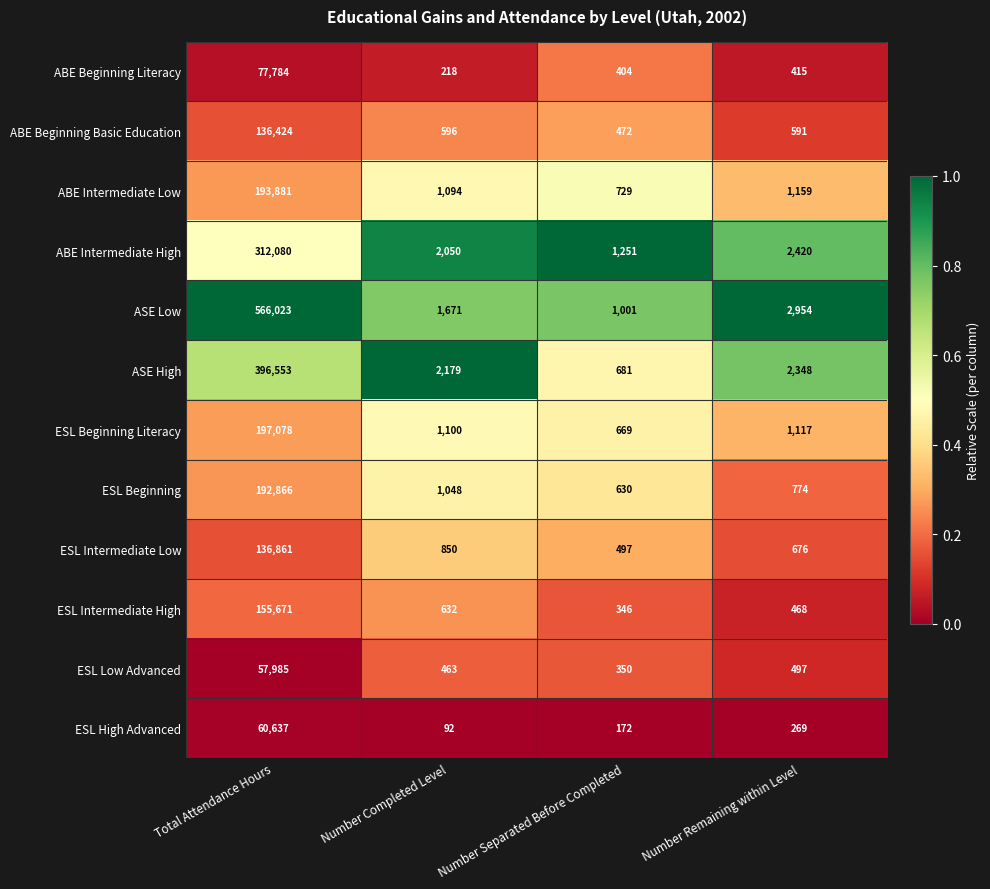

Where does the ESL Intermediate Low series first go above 850?

Total Attendance Hours